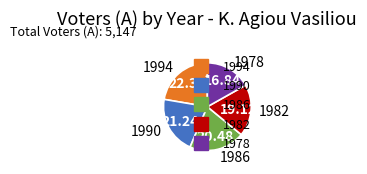

What is the ratio of the value at 1994 to the value at 1986?

1.1